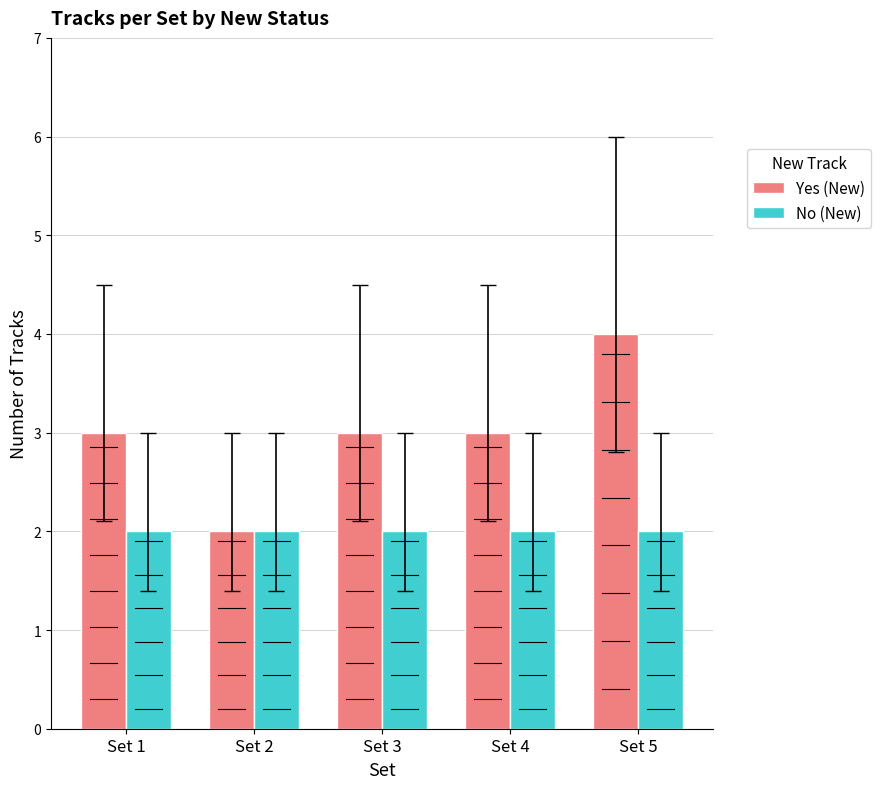

What is the difference between the highest and lowest values at Set 1?

1